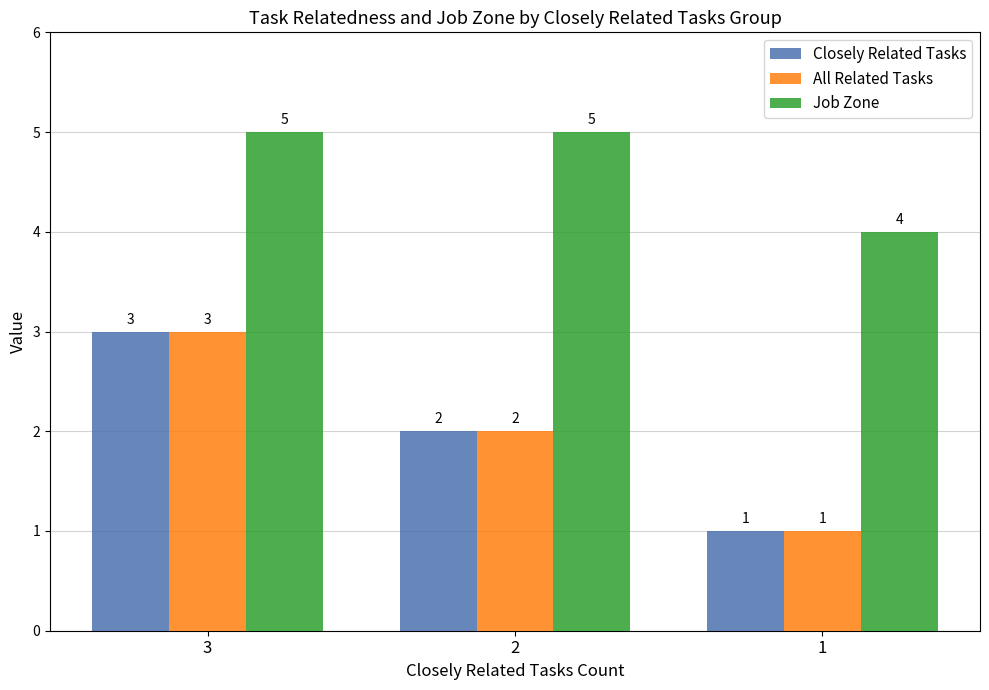

What is the maximum value for Job Zone?

5